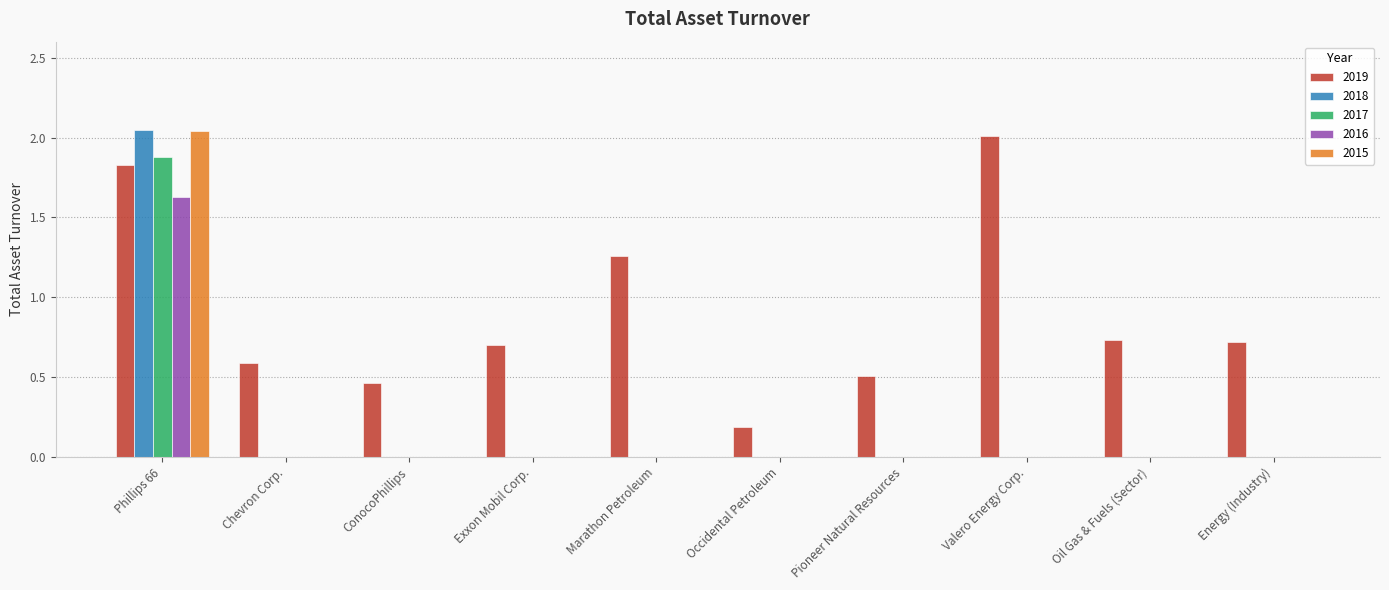

Is it true that 2019 equals 0.7 at Exxon Mobil Corp.?

True